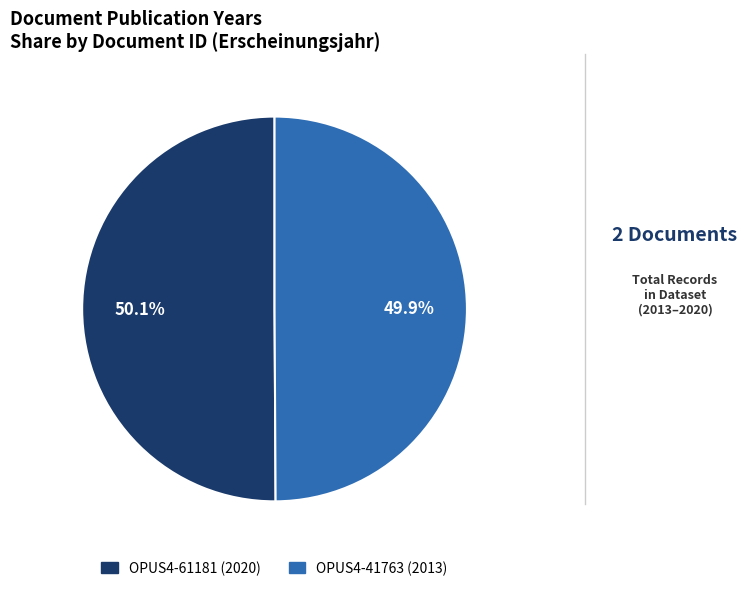

Is it true that OPUS4-41763 is 50% of the pie?

True